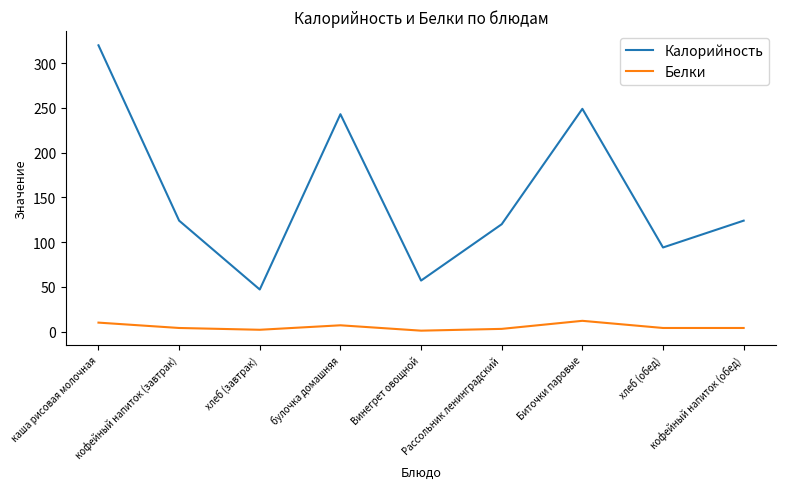

At how many categories does at least one series exceed 67?

7